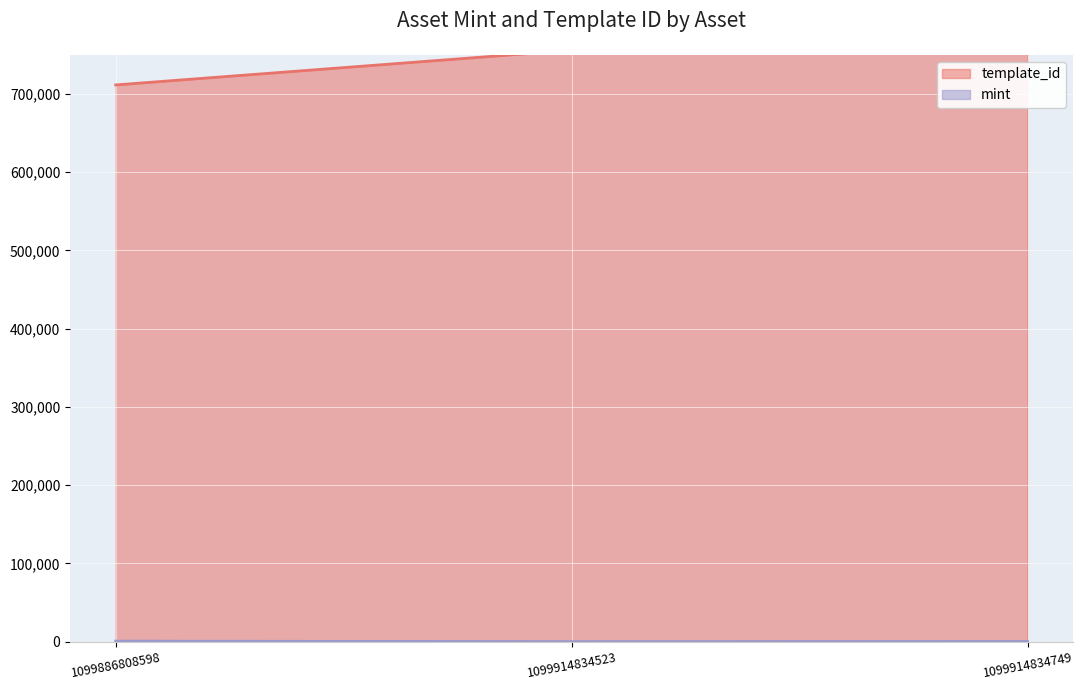

True or false: mint has a value of 159 at 1099914834523.

True